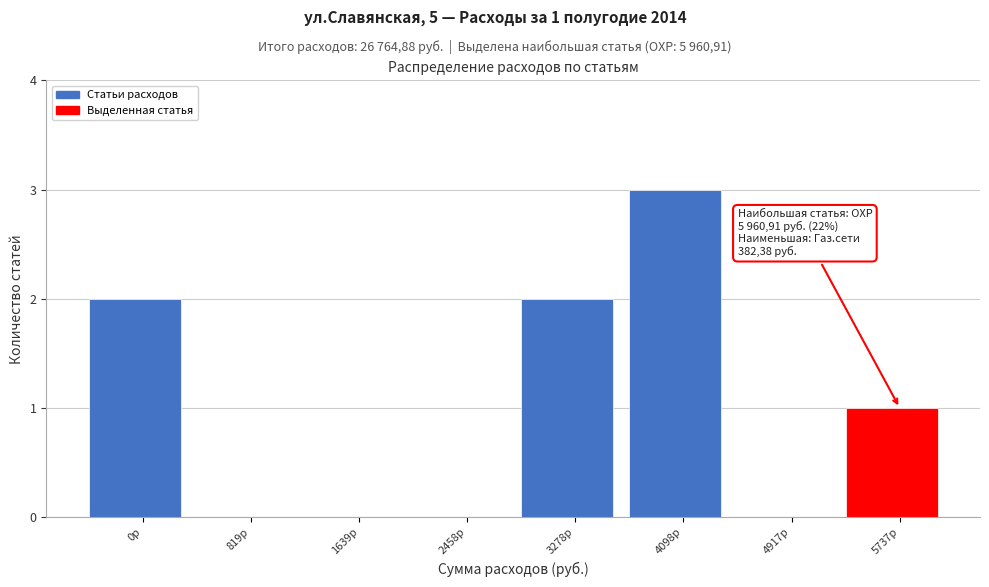

Reading right to left, transcribe all the data shown in this chart.

5737р=1	4917р=0	4098р=3	3278р=2	2458р=0	1639р=0	819р=0	0р=2